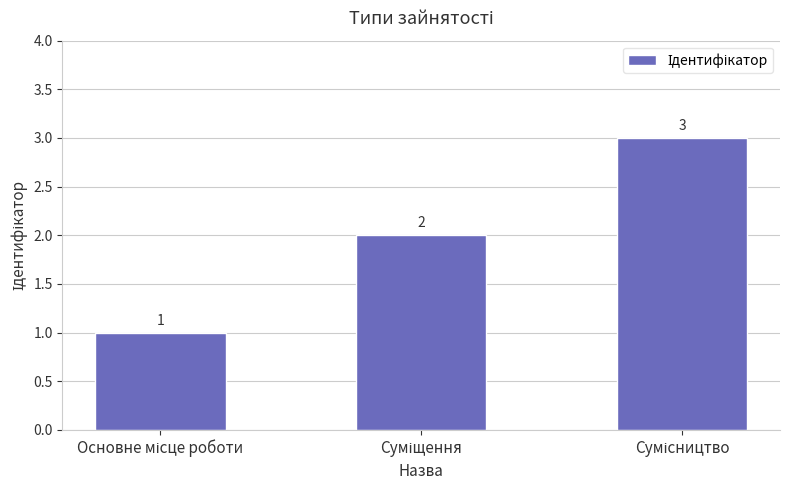

What is the greatest value displayed?

3